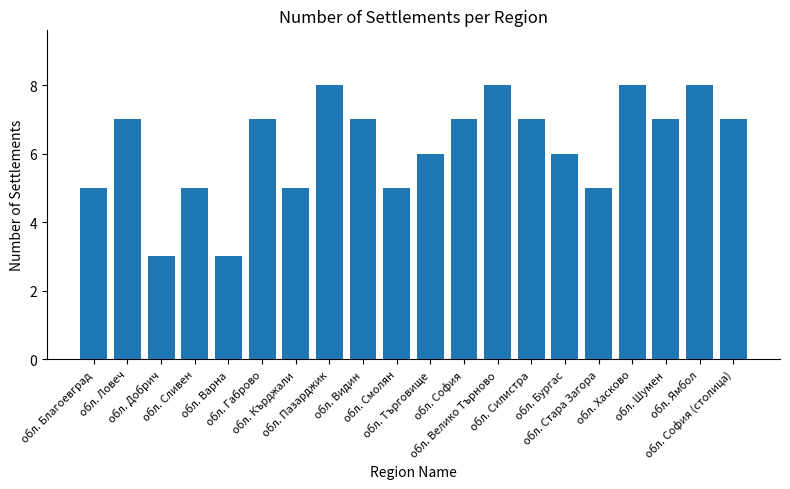

What is the ratio of the value at обл. Шумен to the value at обл. Ловеч?

1.0